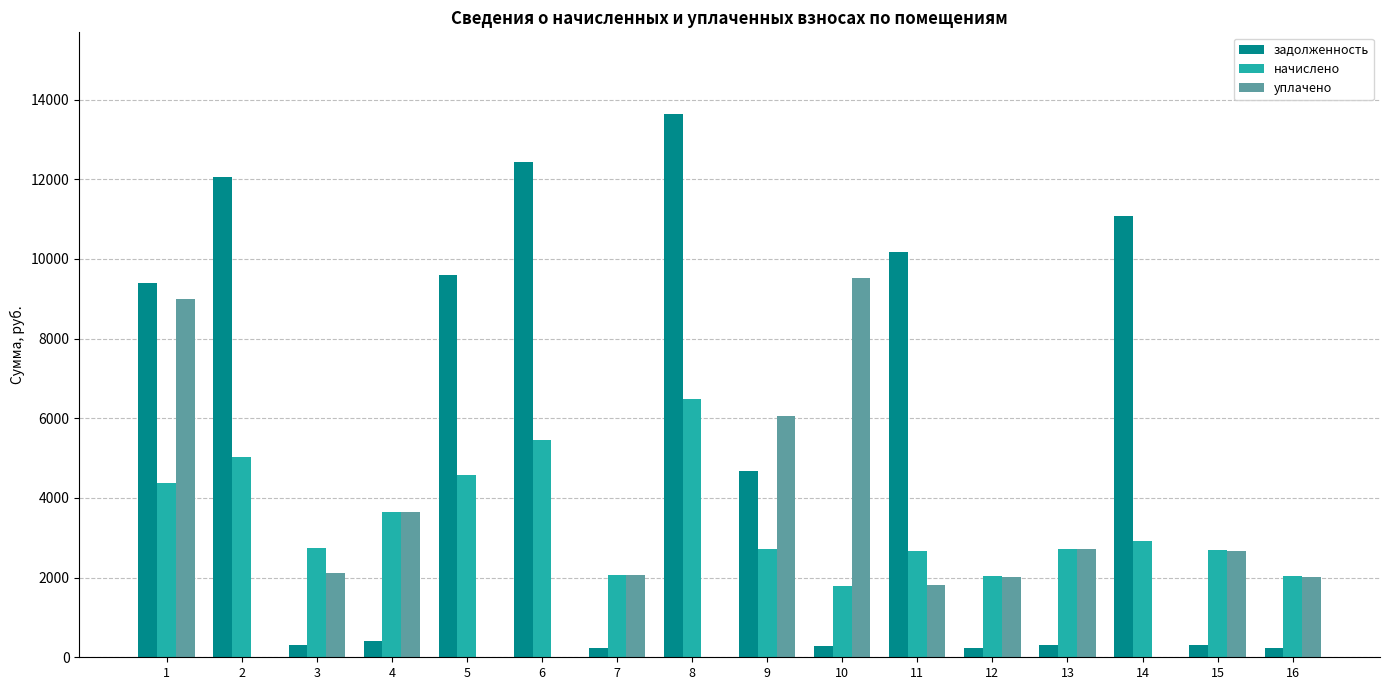

Is the value of уплачено at 11 greater than the value of задолженность at 10?

Yes